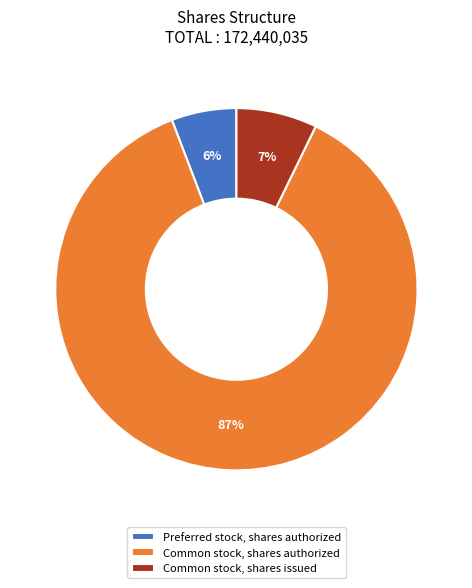

Combined, do Common stock, shares issued and Preferred stock, shares authorized account for over 50%?

No